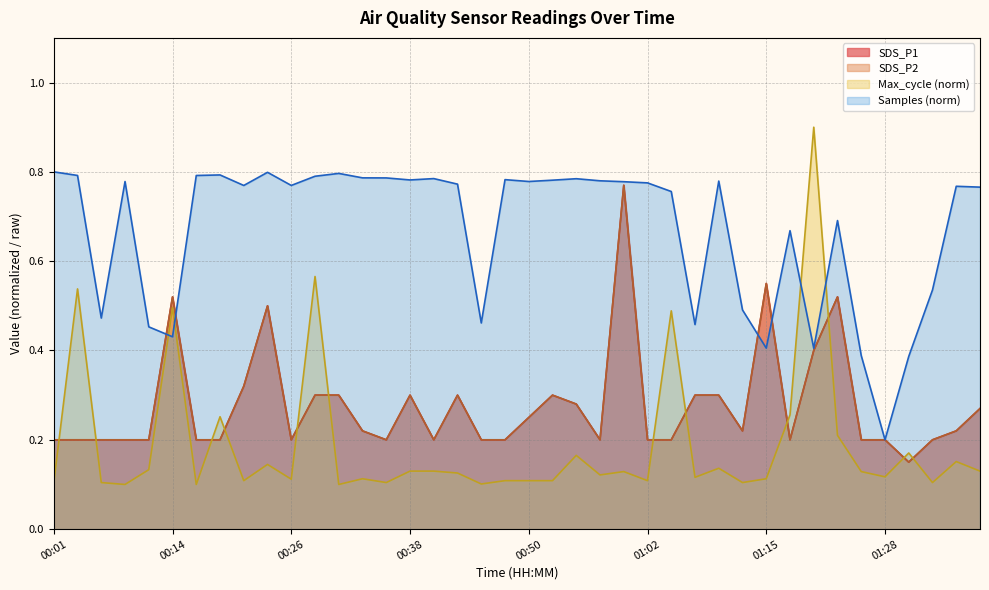

What is the label of the 9th point from the left?

00:21